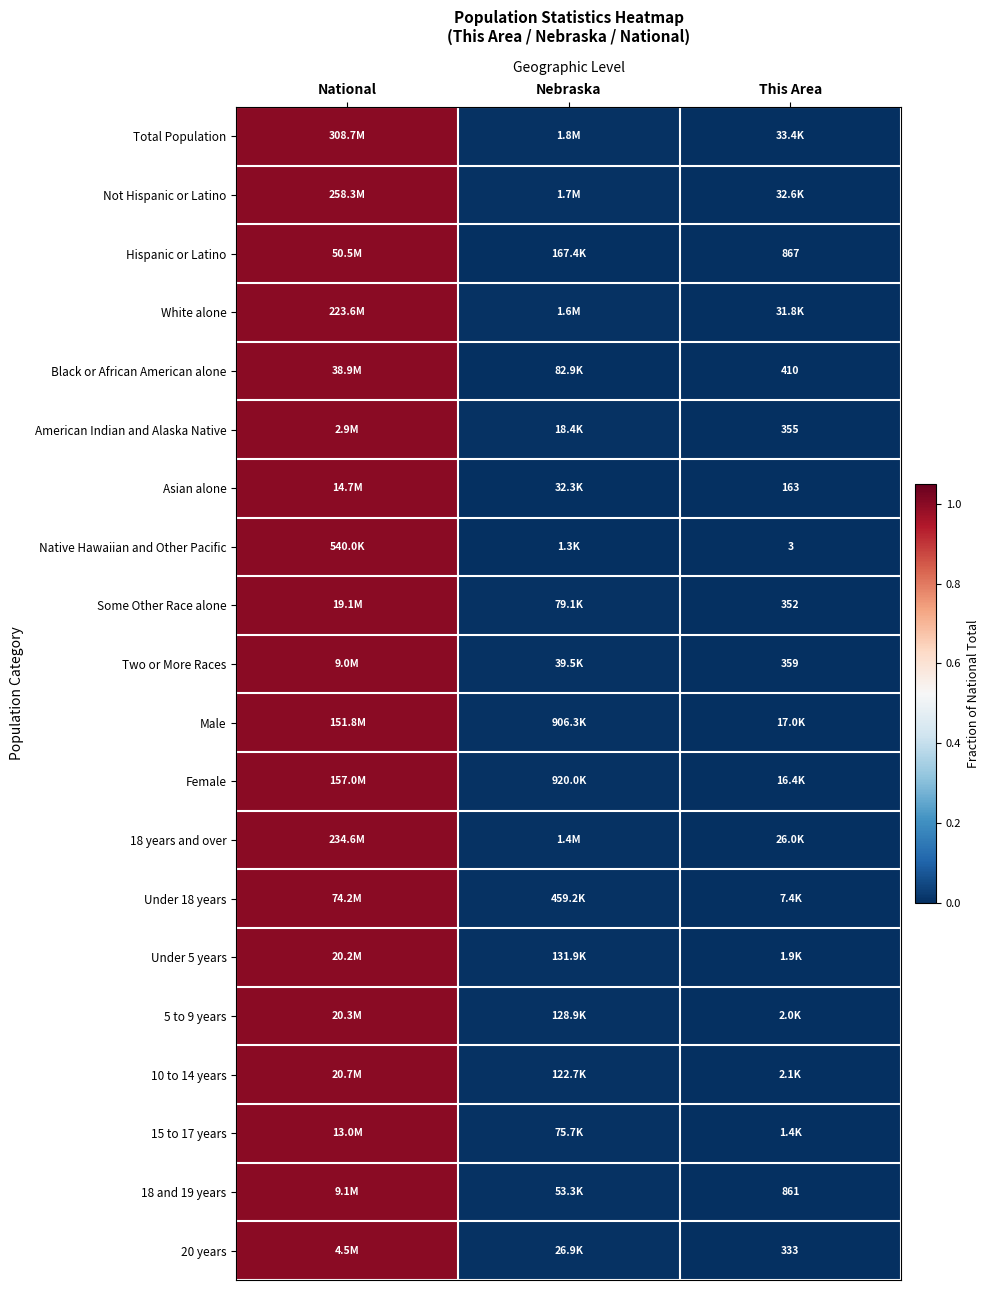

Is the value of 18 and 19 years at This Area greater than the value of Hispanic or Latino at This Area?

No